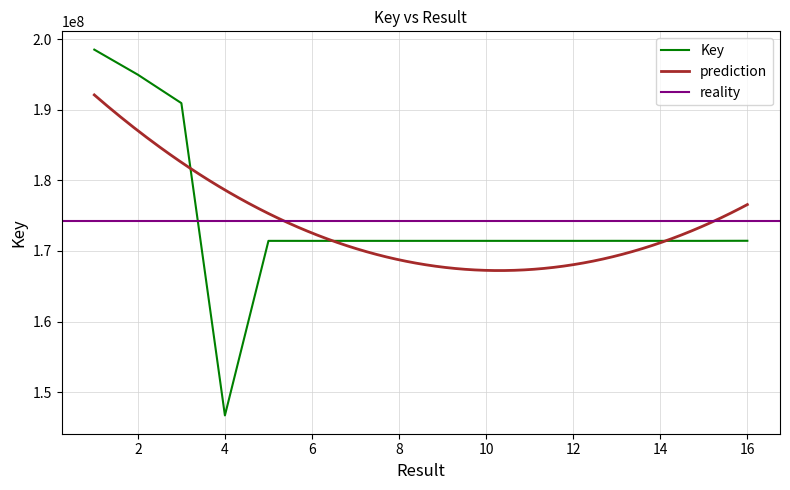

What is the ratio of the value at 16 to the value at 8?

1.0